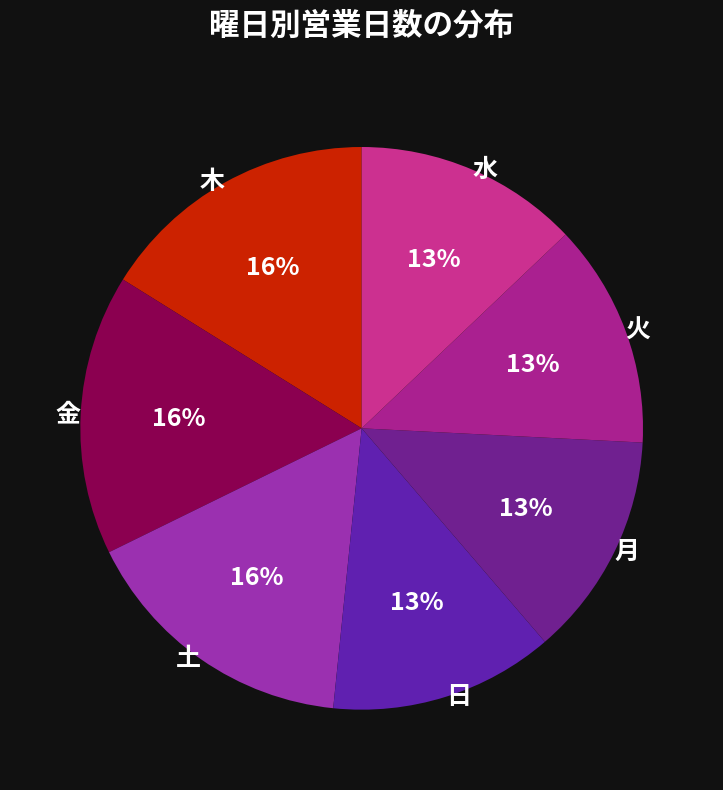

How many segments does this pie chart have?

7